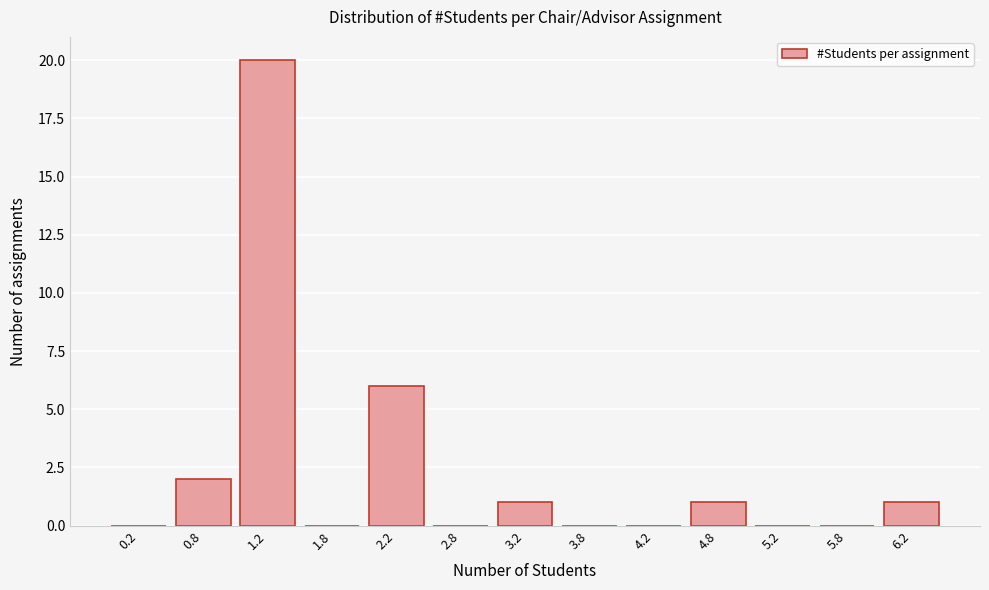

Reading left to right, extract all data points from this chart.

0.2=0	0.8=2	1.2=20	1.8=0	2.2=6	2.8=0	3.2=1	3.8=0	4.2=0	4.8=1	5.2=0	5.8=0	6.2=1